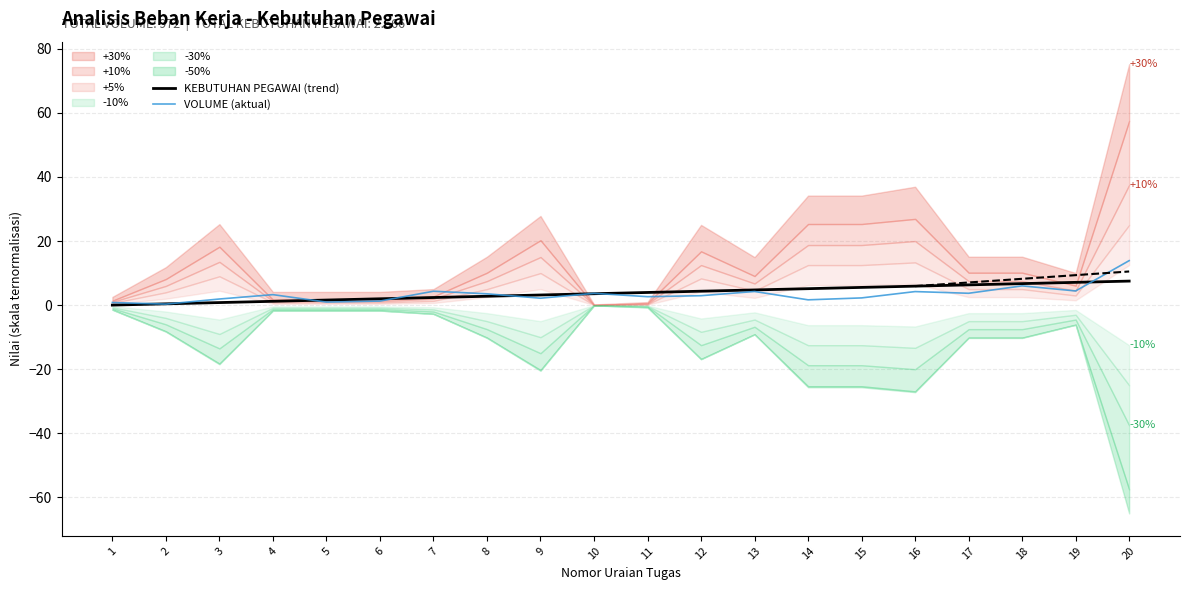

What is the value of the VOLUME (aktual) point at the 18th from the left?

6.0